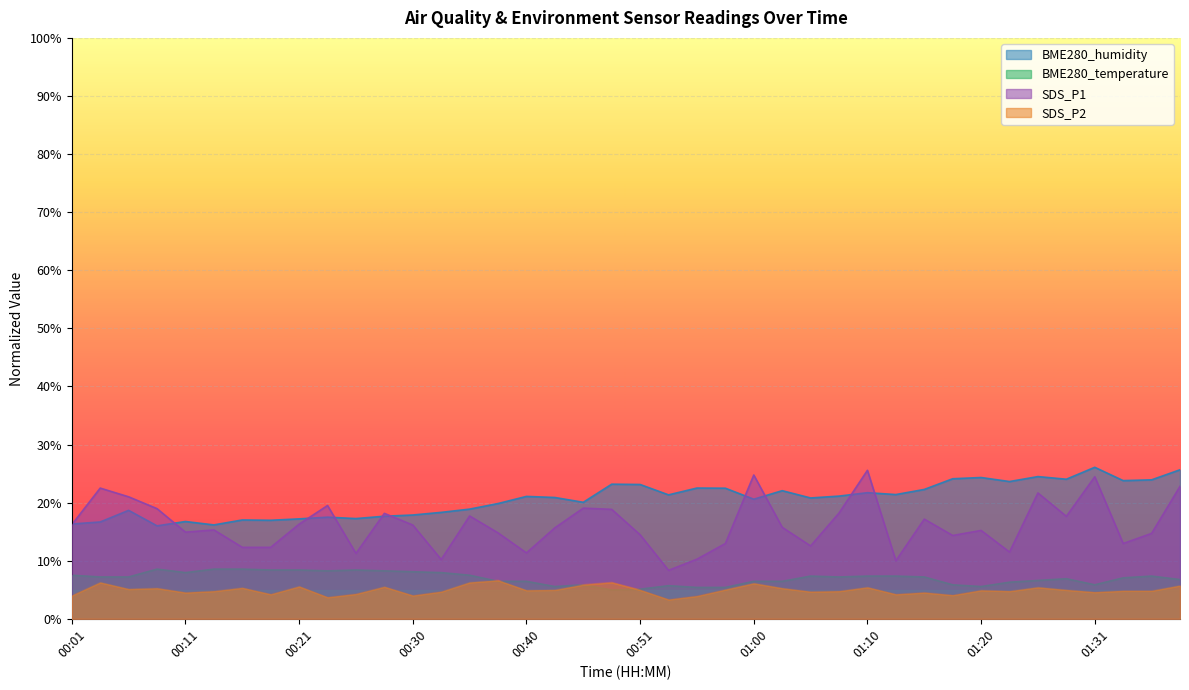

How many interior local peaks does the SDS_P1 series have?

12